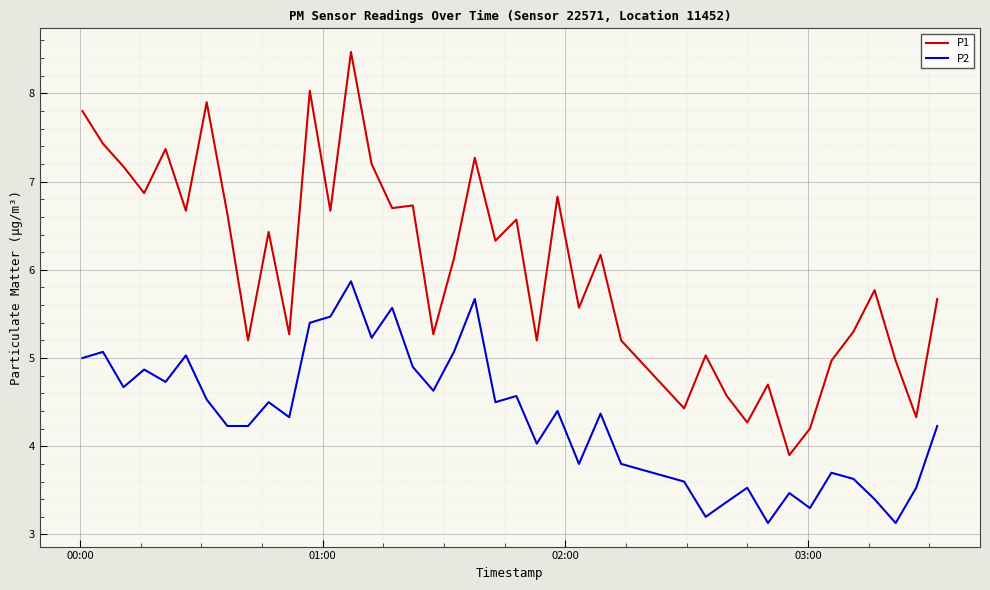

What is the greatest value displayed?

8.5